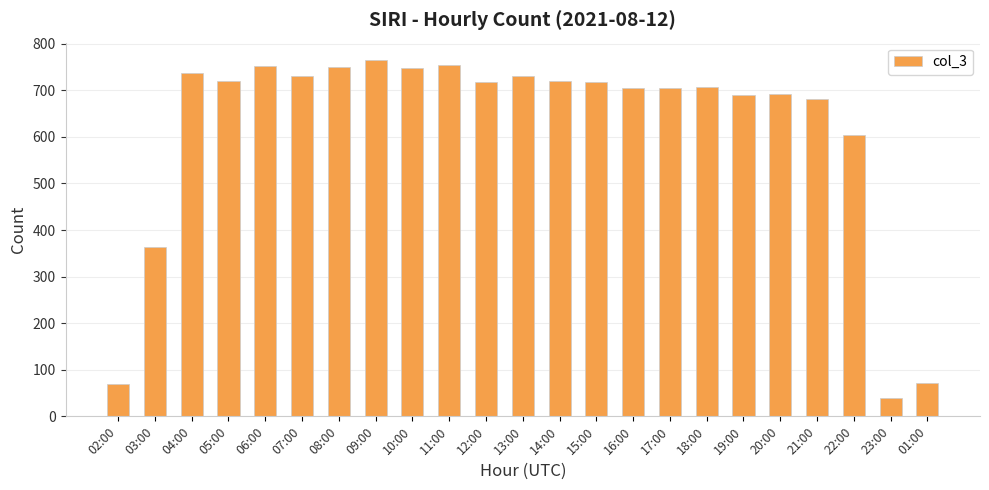

The value at 16:00 is 704. True or false?

True